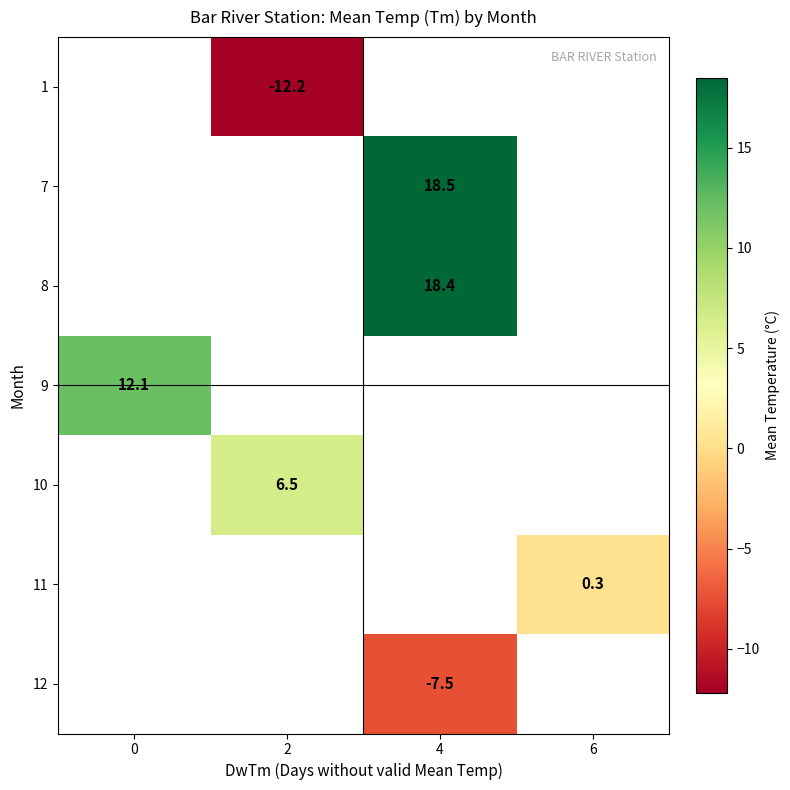

Is it true that row_0 equals -21.1 at 2?

False